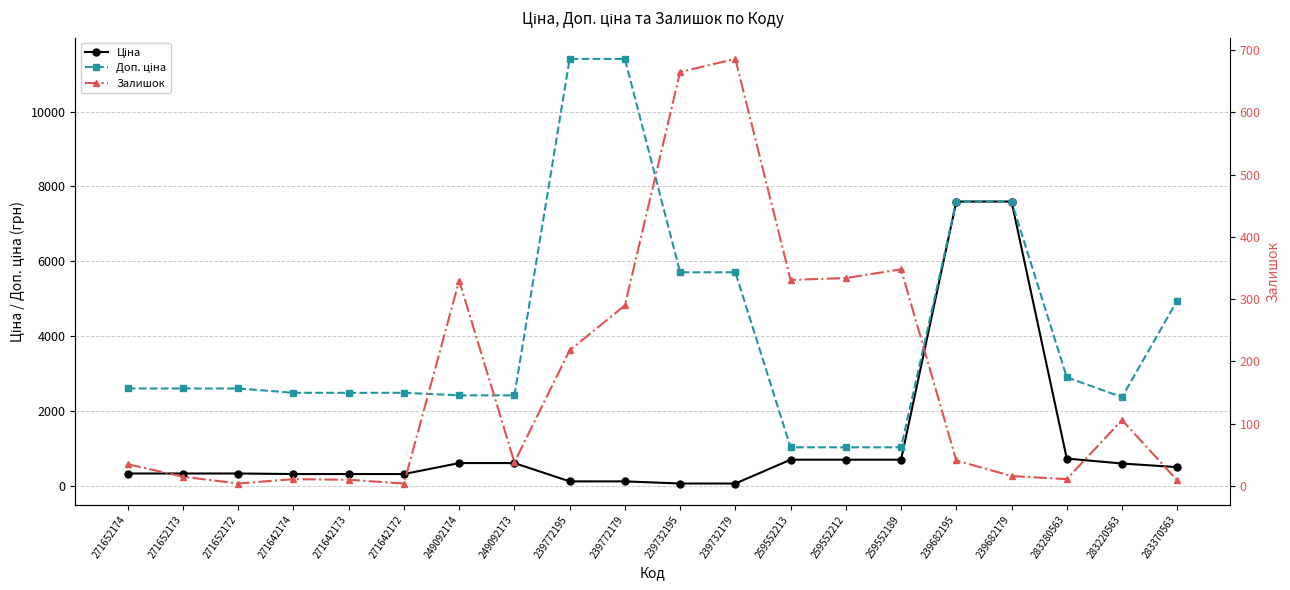

What is the label of the 12th point from the right?

239772195